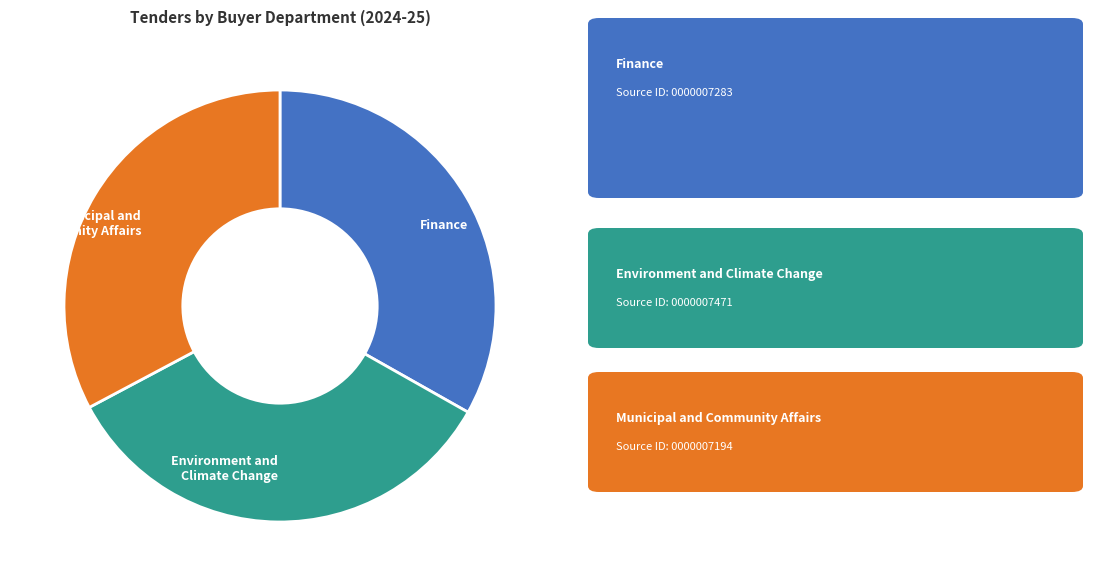

Do Environment and Climate Change and Finance together represent more than half of the pie?

Yes